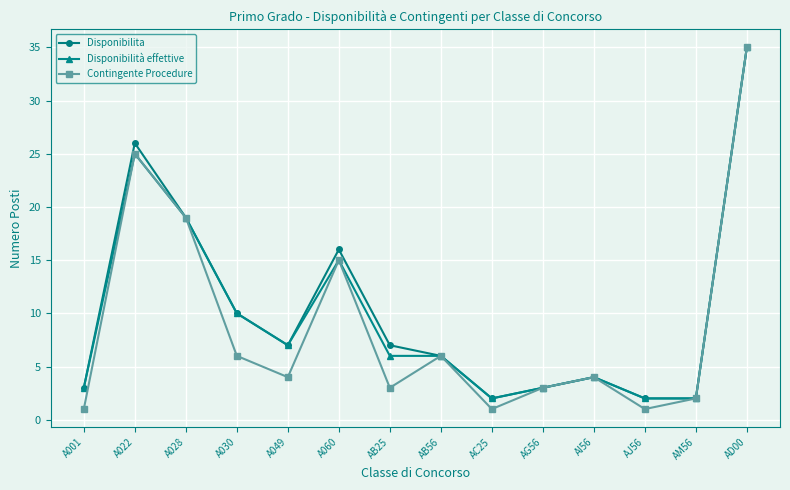

Which category has the highest value across all series?

AD00